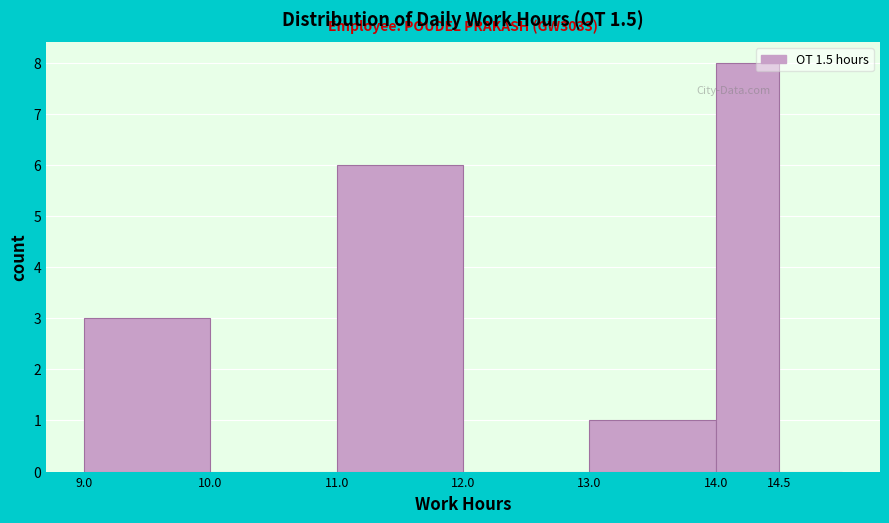

Over which range of the x-axis is the bar tallest?

14.0 to 14.5